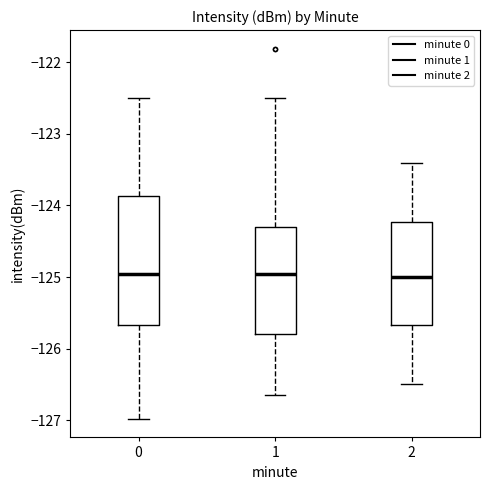

Where is the upper edge of the box at x = 1 on the y-axis? The values are not printed on the chart, so give them approximately, as read against the axis.

-124.3